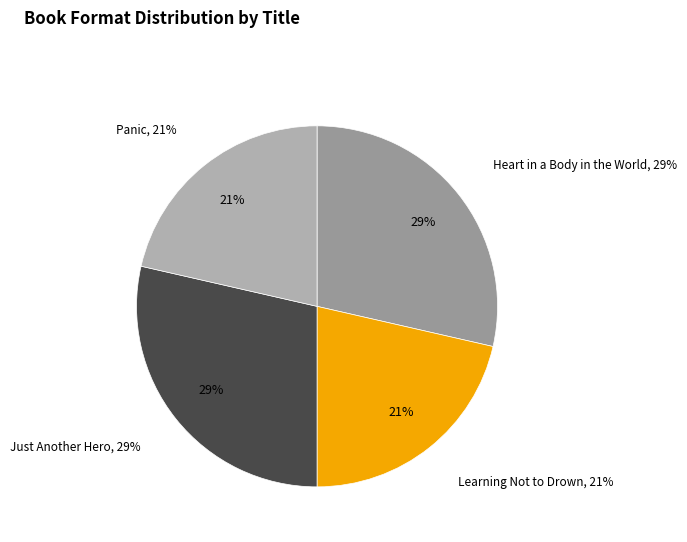

Rank the categories by value from highest to lowest.

Heart in a Body in the World, Just Another Hero, Learning Not to Drown, Panic